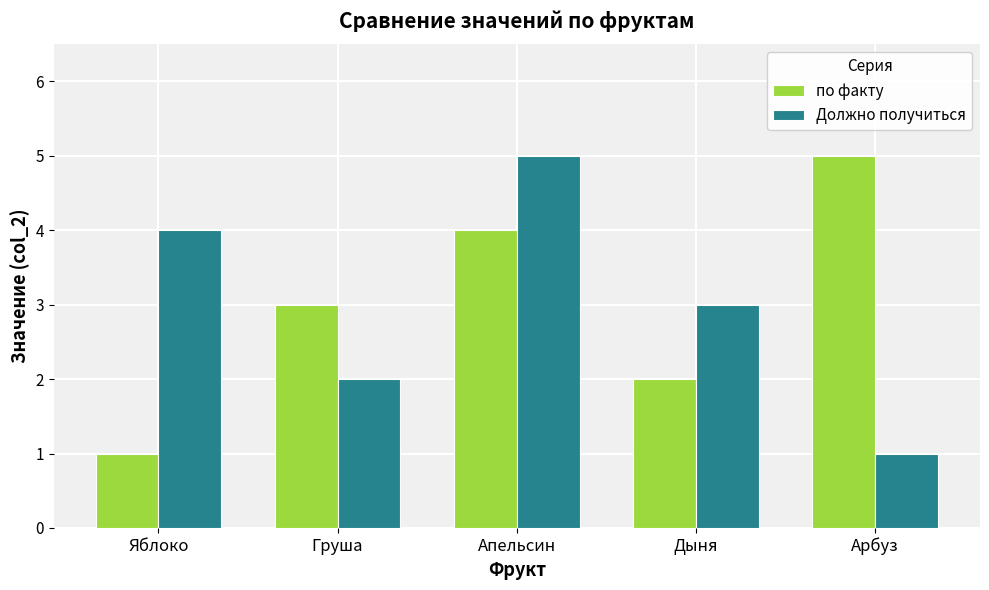

How many values in the Должно получиться series are below 3?

2